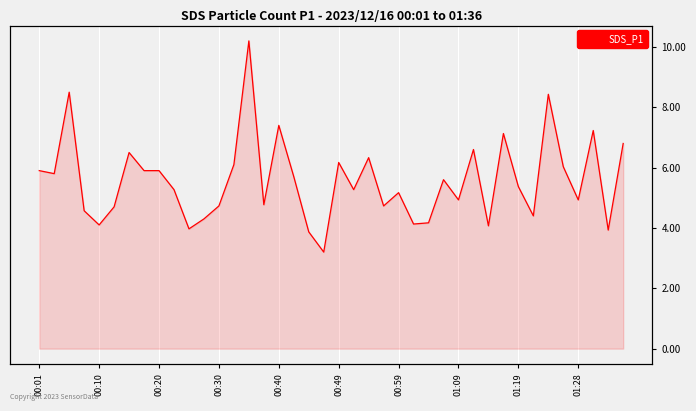

What is the sum of the values at 26 and 22?

10.5